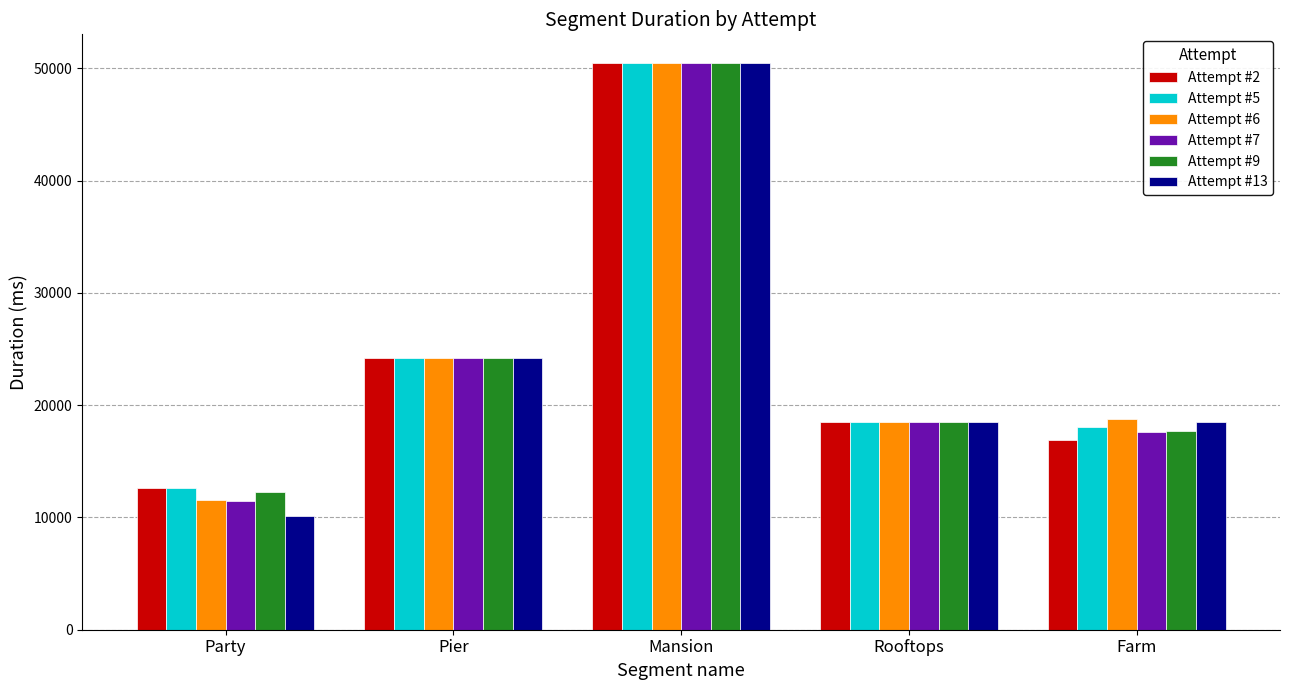

How many data points in Attempt #2 are less than 18536?

2